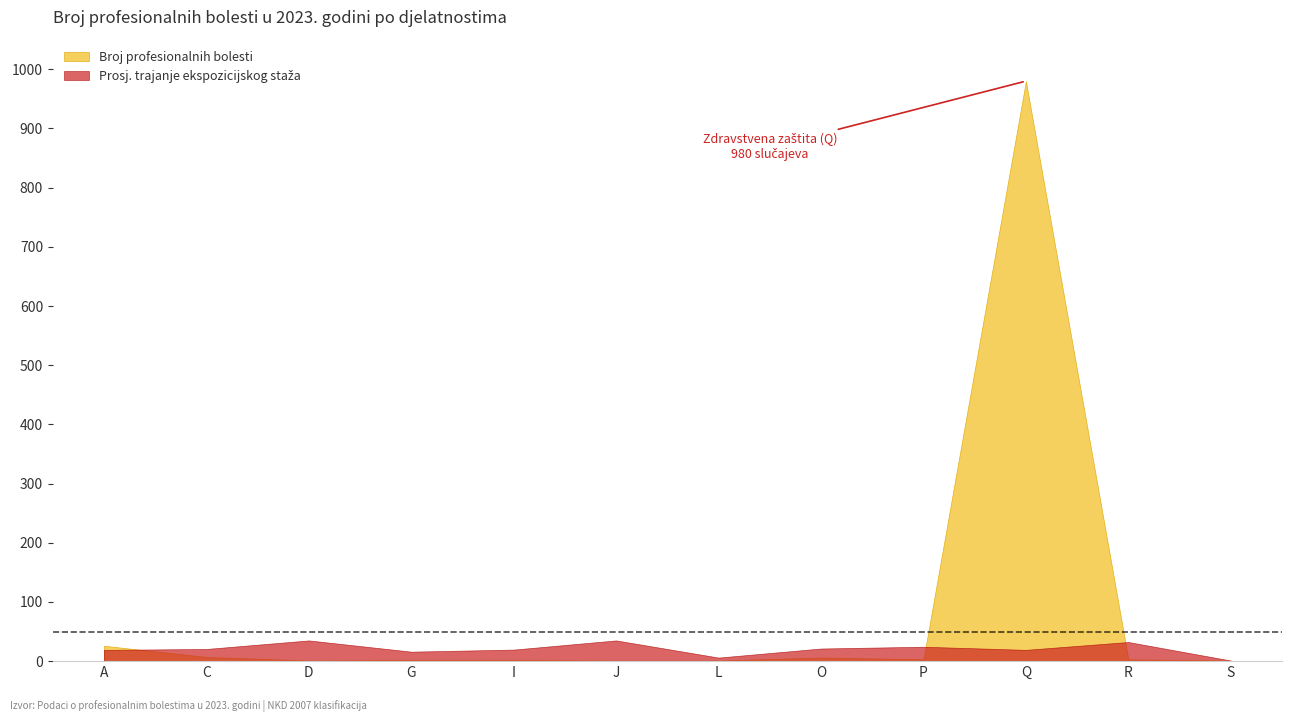

Which series has the largest range (max minus min)?

Broj profesionalnih bolesti